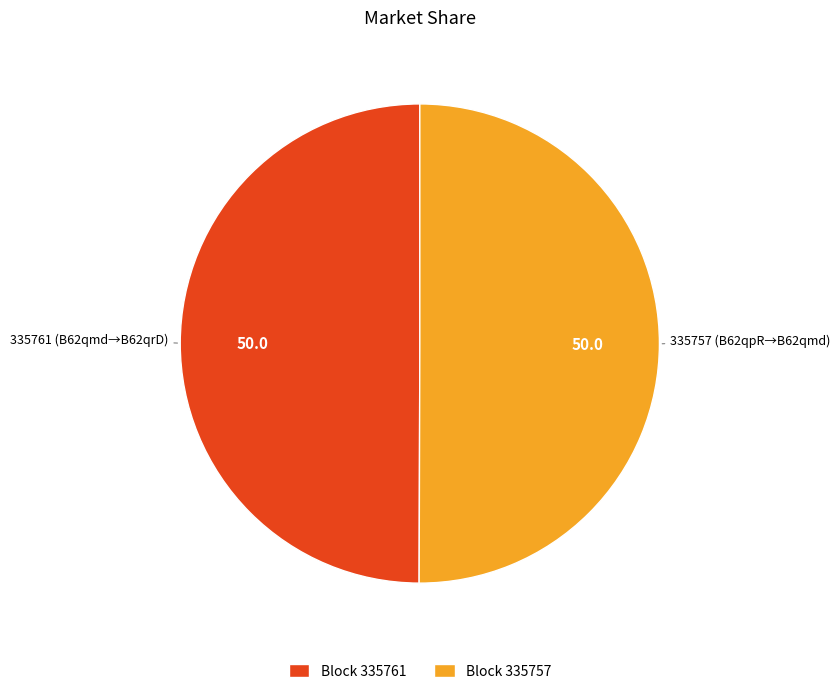

Is it true that Block 335761 is 50% of the pie?

True